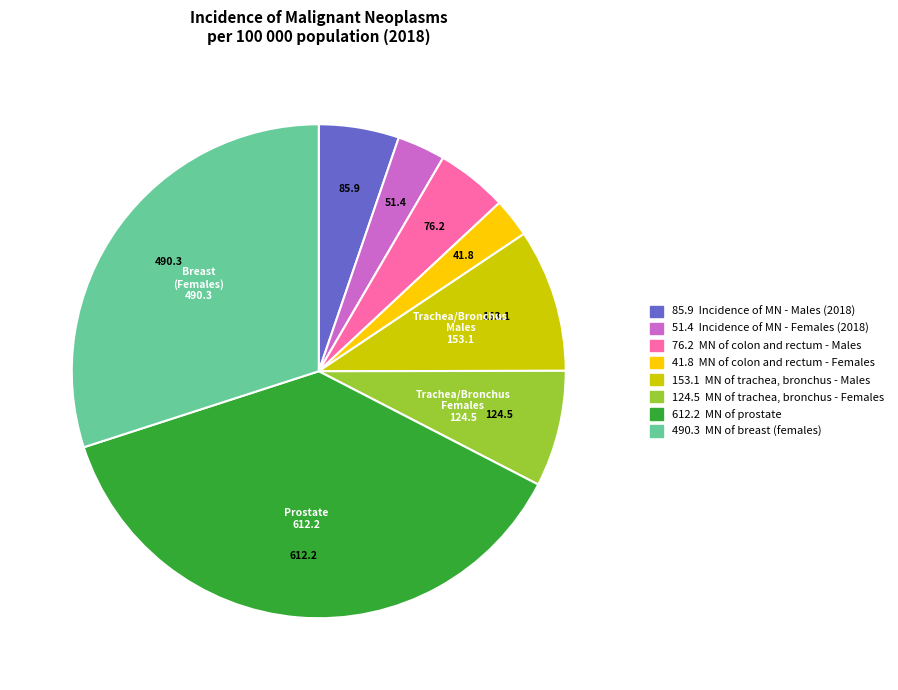

Does any single category account for the majority?

No